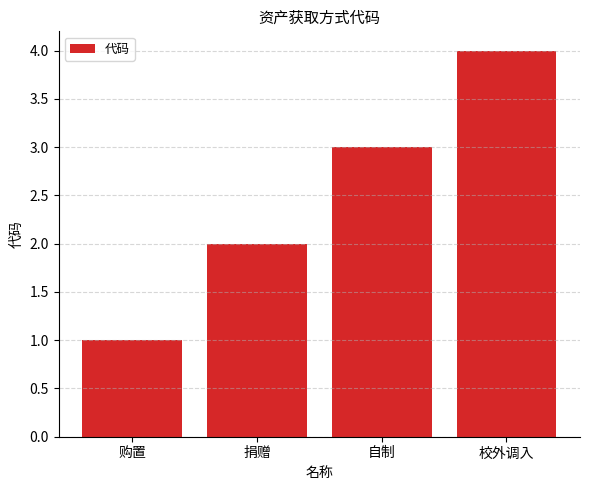

Reading right to left, what are all the values shown in this chart?

4	3	2	1